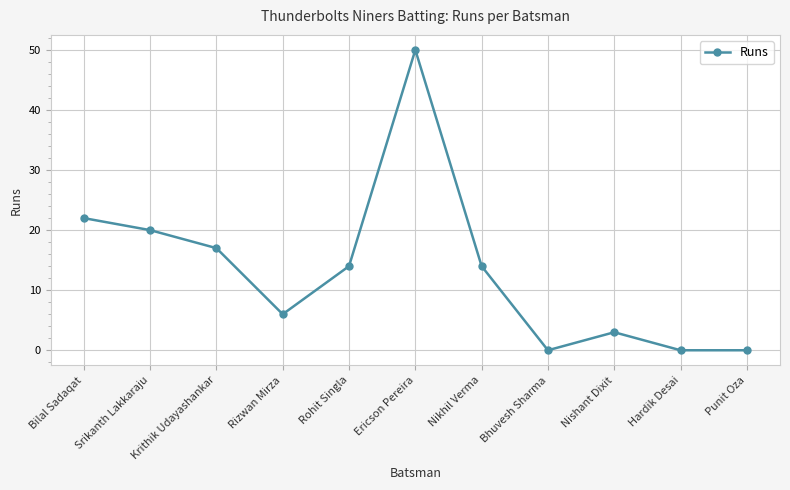

What is the average value?

13